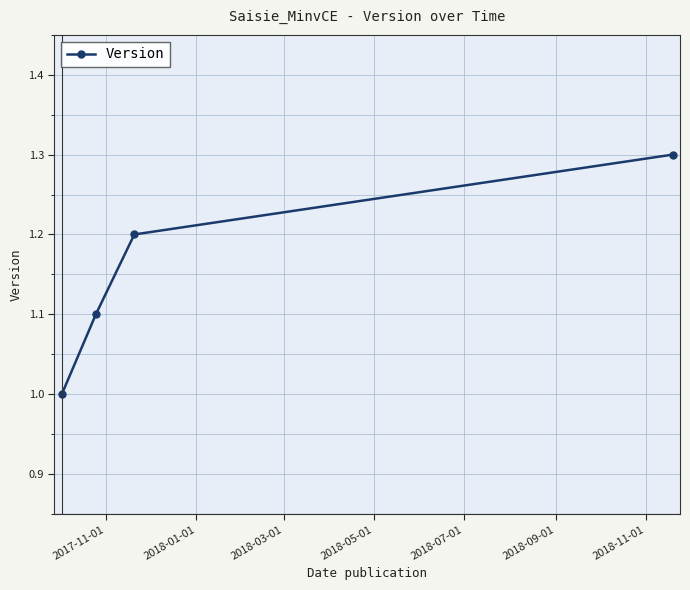

Does the chart have visible grid lines?

Yes